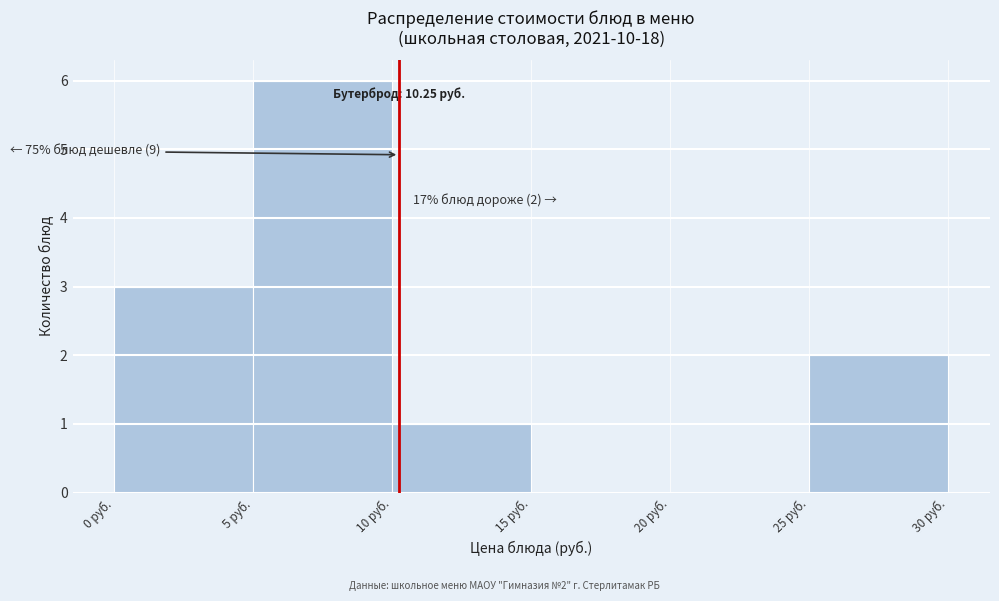

Which range on the x-axis has the tallest bar?

5 to 10